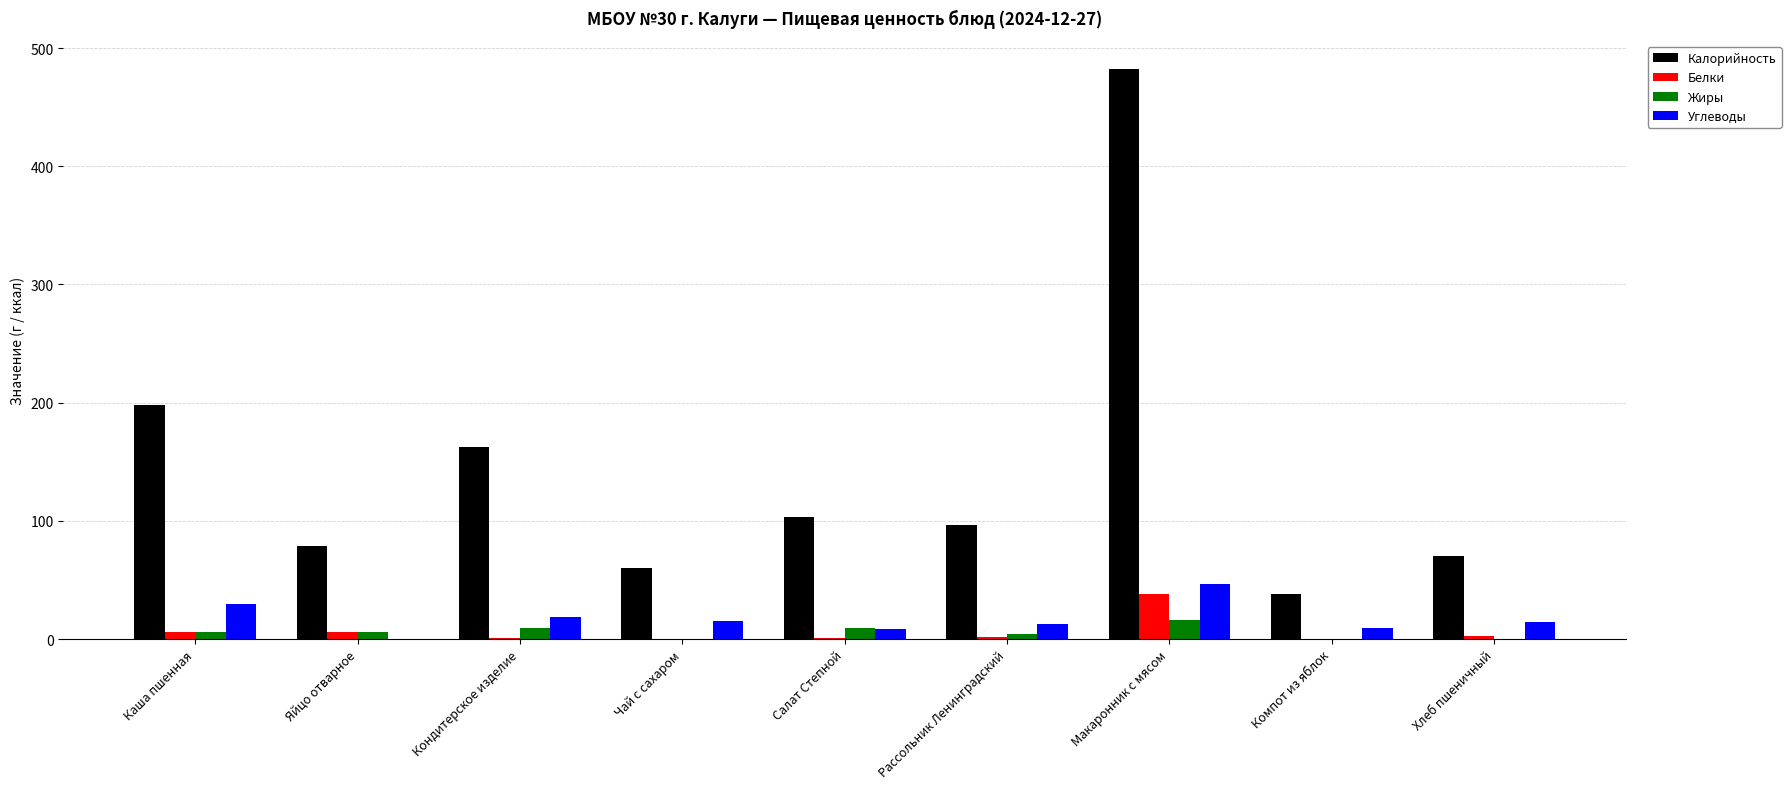

Where is Калорийность nearest to the value 260?

Каша пшенная